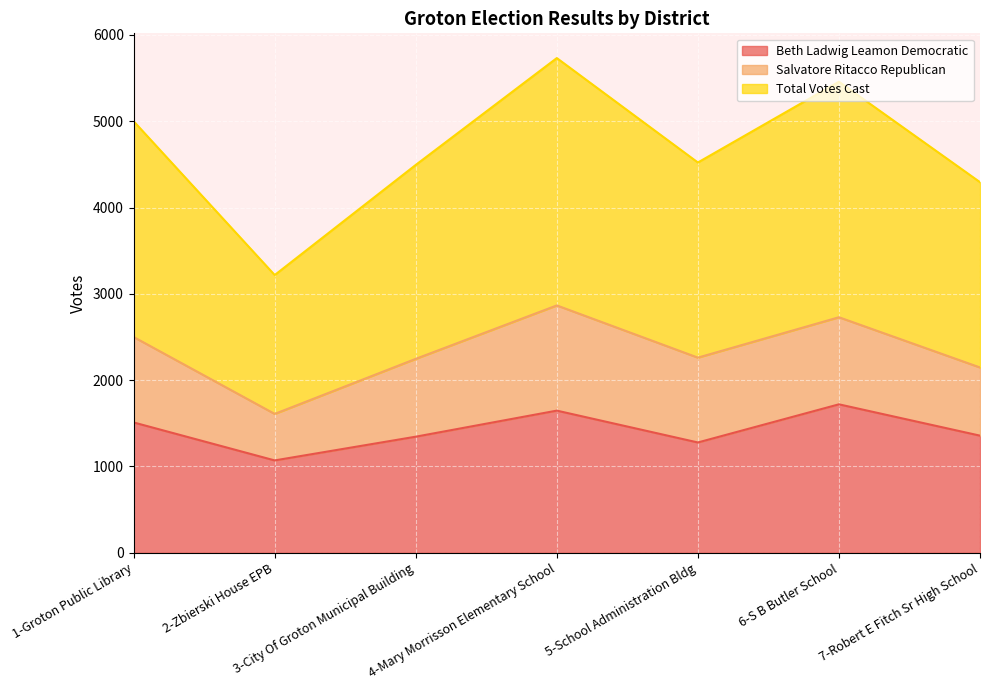

Does the chart display data point markers on the line(s)?

No